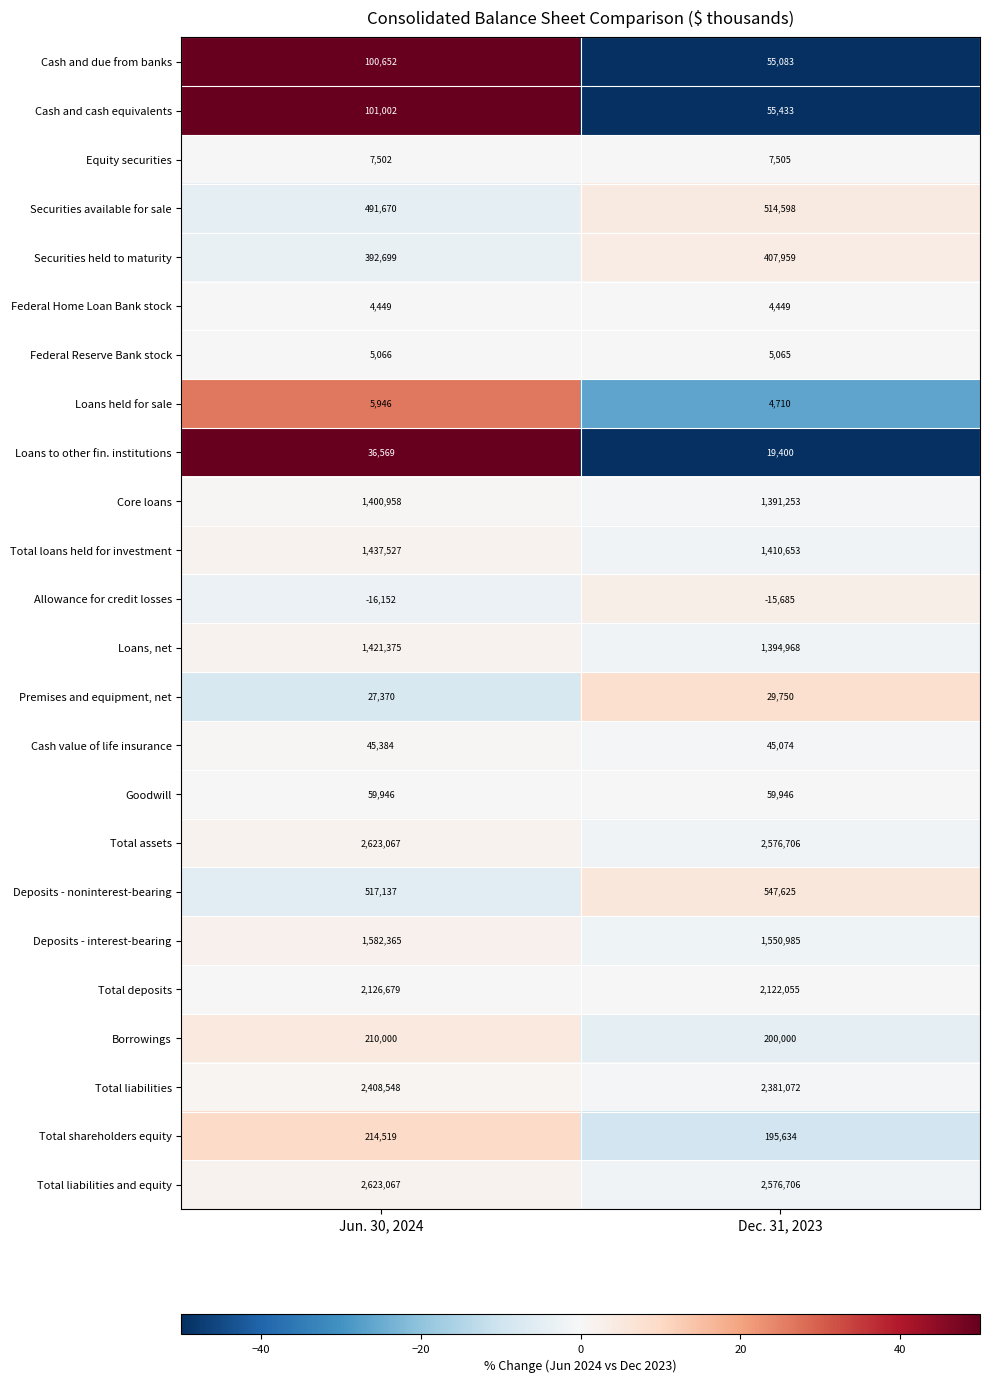

What is the spread (max minus min) of values at Dec. 31, 2023?

2592391